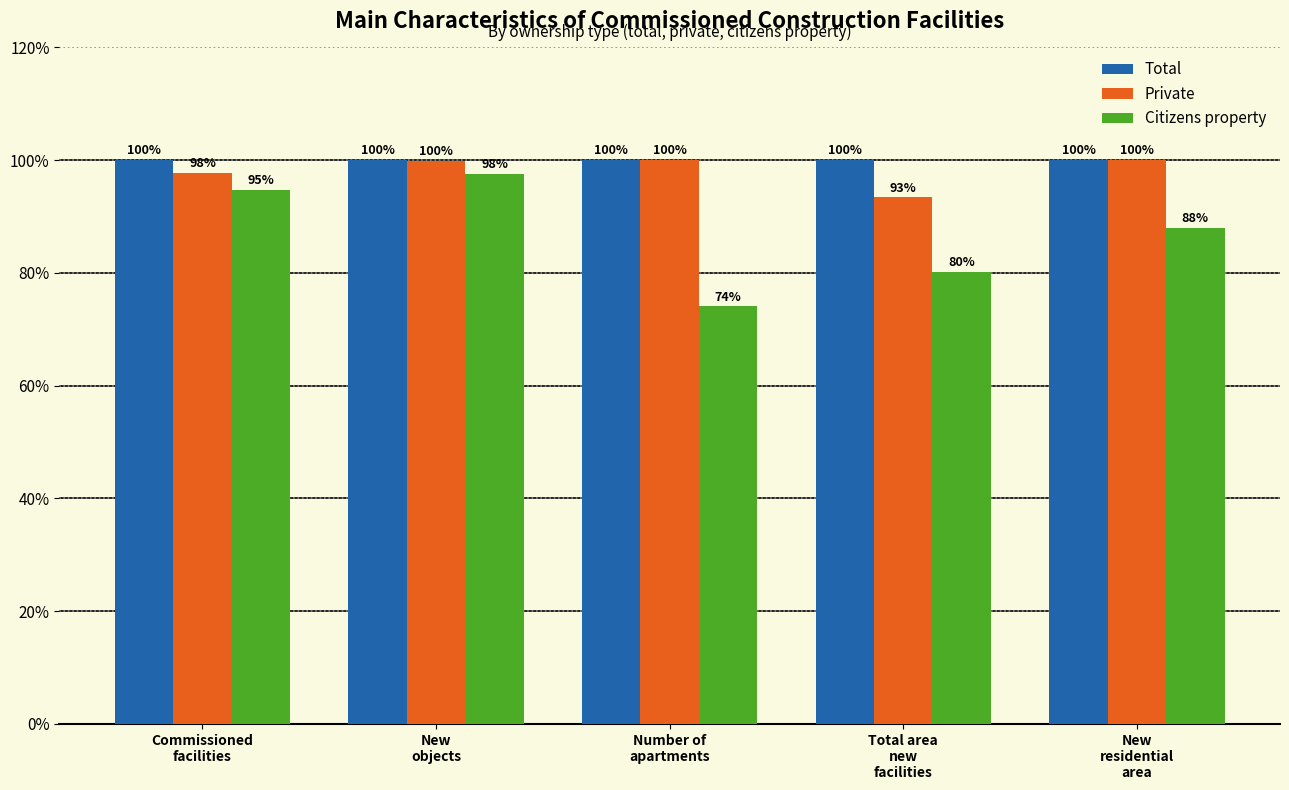

What is the minimum value shown in the chart?

74.1